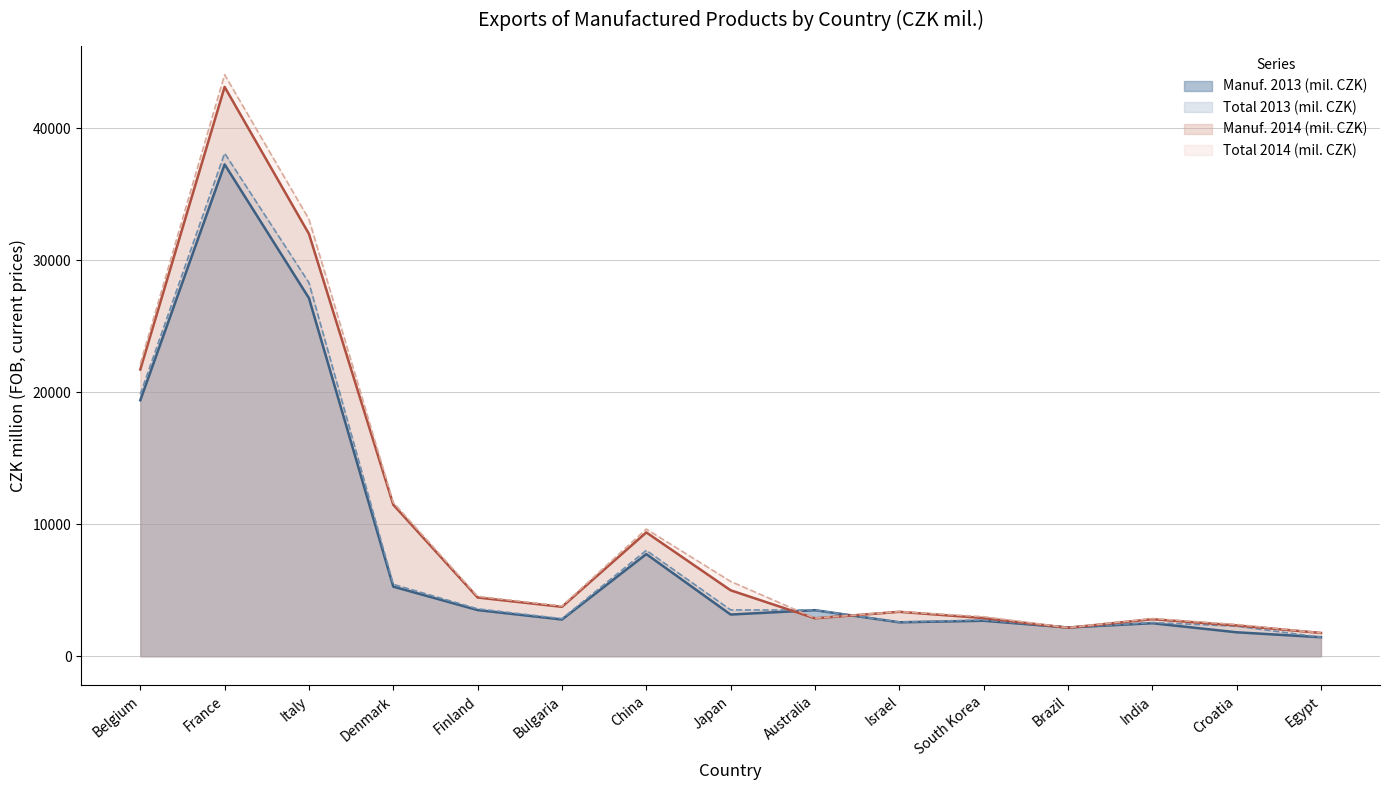

At Denmark, list the series in order from largest to smallest.

Total 2014 (mil. CZK), Manuf. 2014 (mil. CZK), Total 2013 (mil. CZK), Manuf. 2013 (mil. CZK)